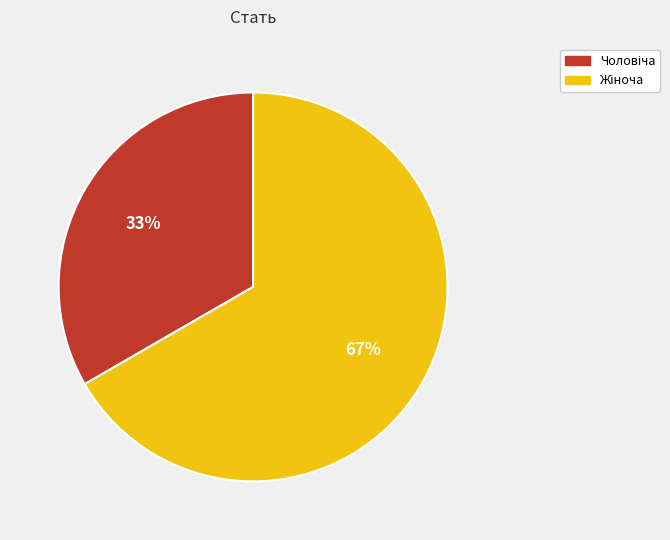

To the nearest percent, what is the average slice percentage?

50%